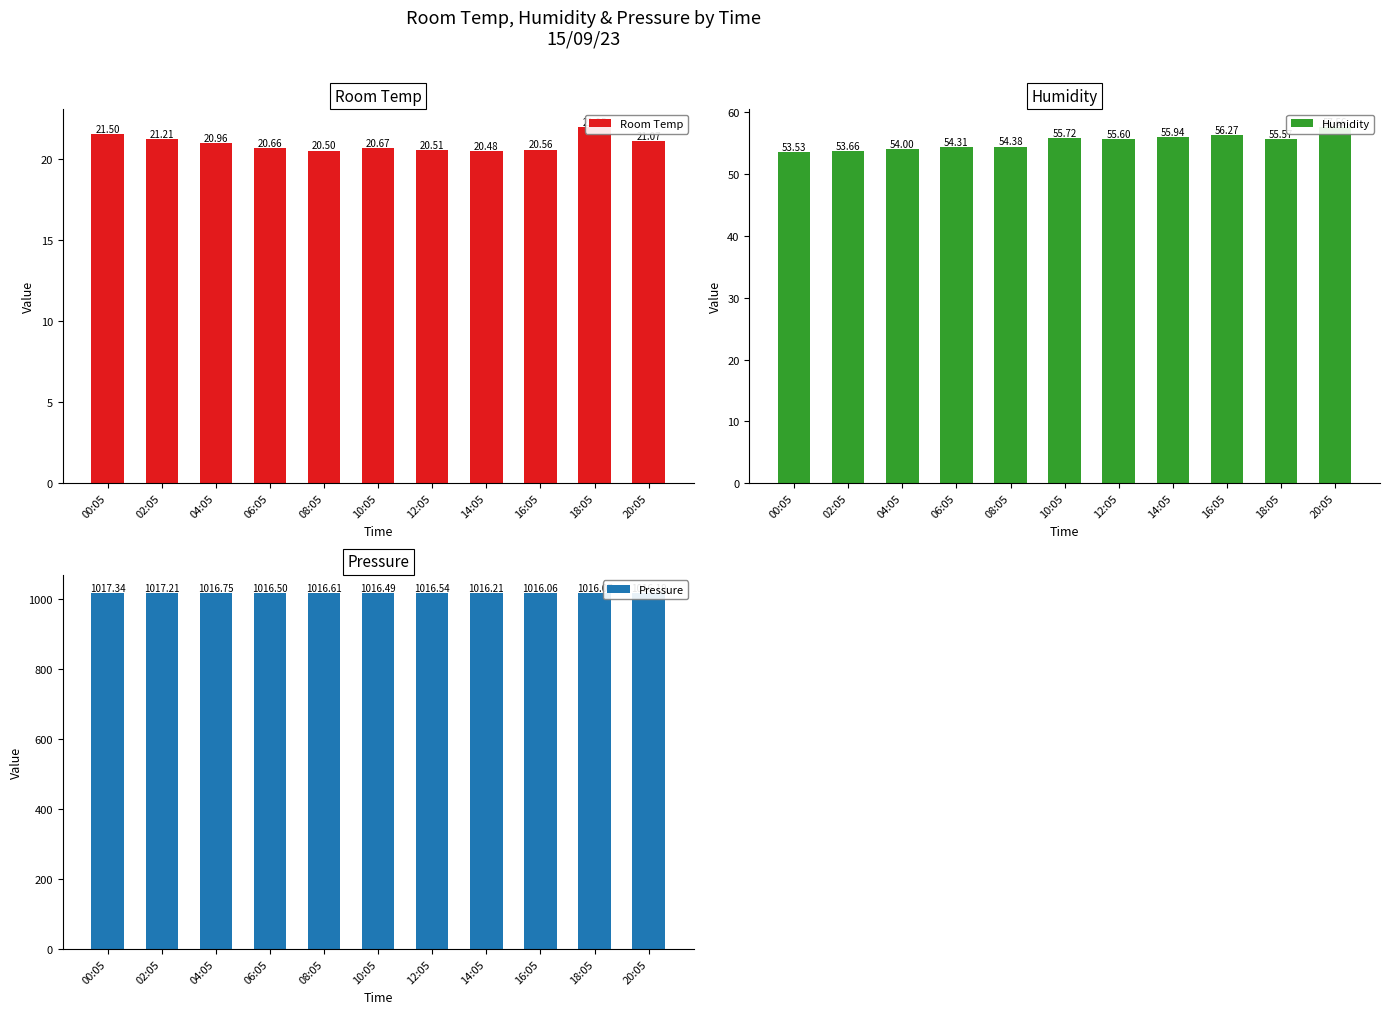

What is the highest value of the Pressure series?

1017.3